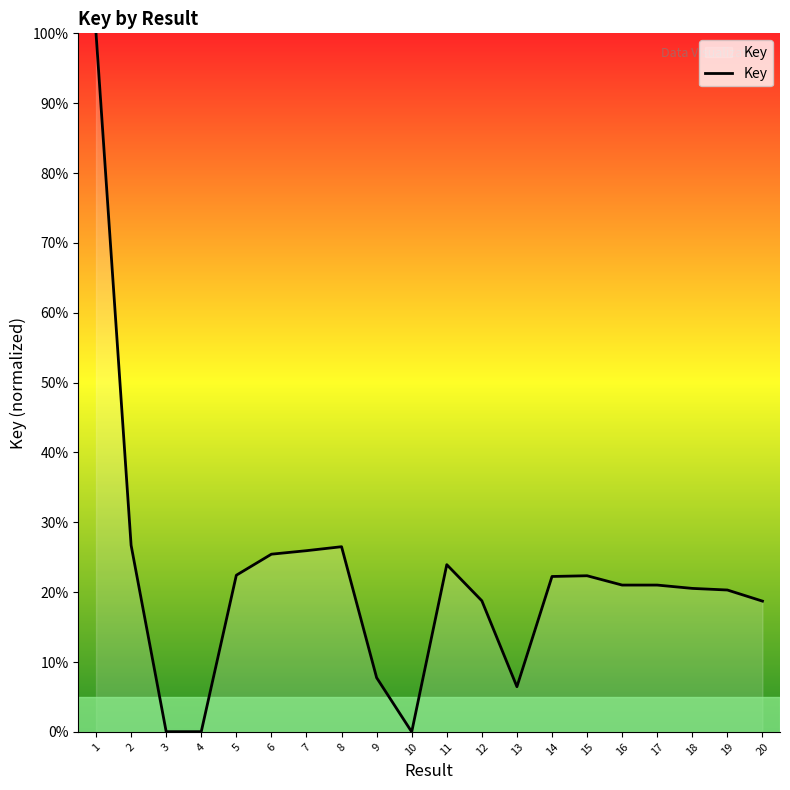

What is the maximum value shown in the chart?

100.0